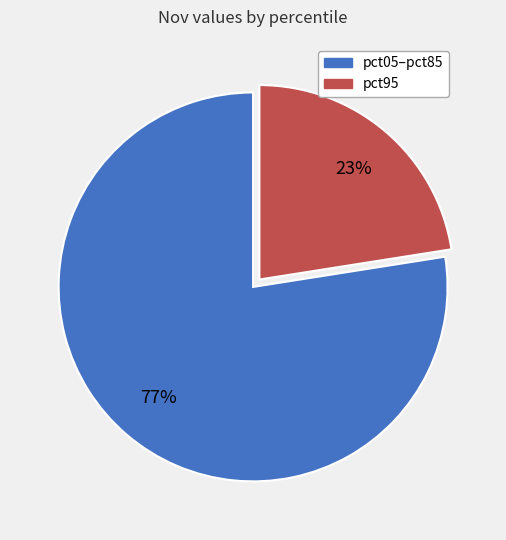

Which has a higher value, pct95 or pct05–pct85?

pct05–pct85